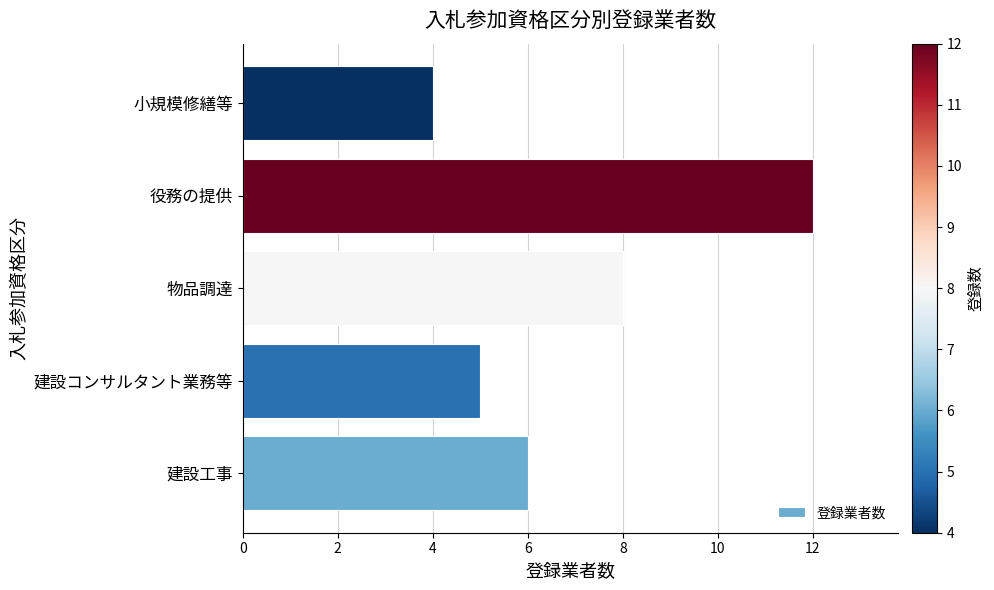

What is the maximum value shown in the chart?

12